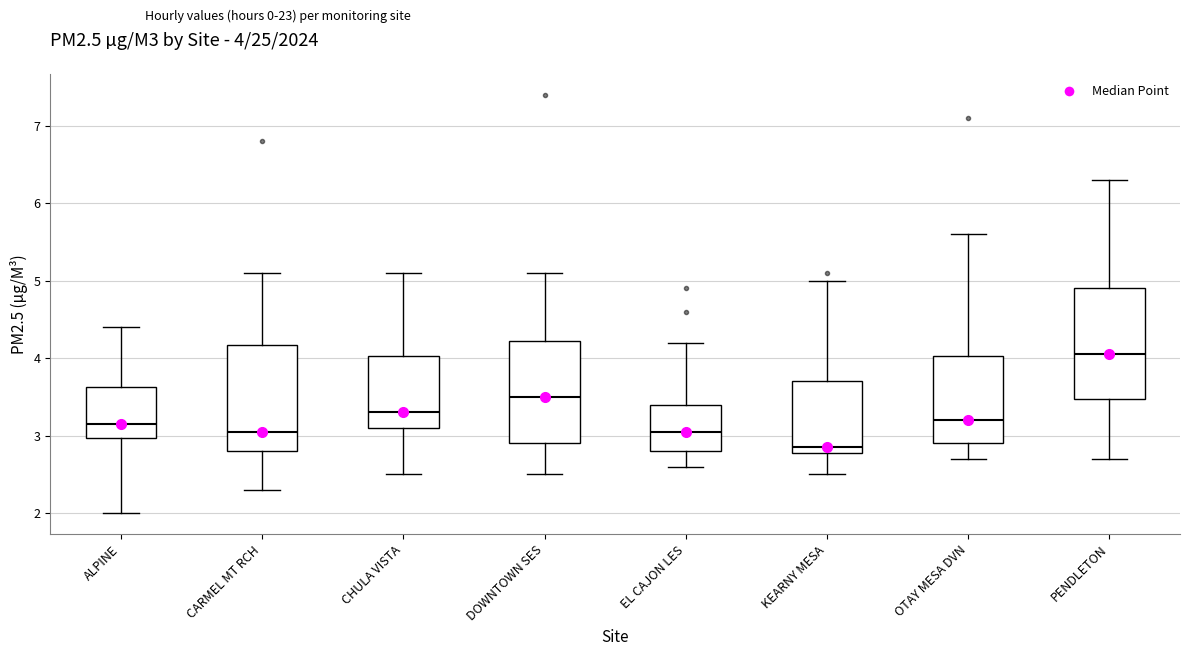

Which box has the lowest median line?

KEARNY MESA